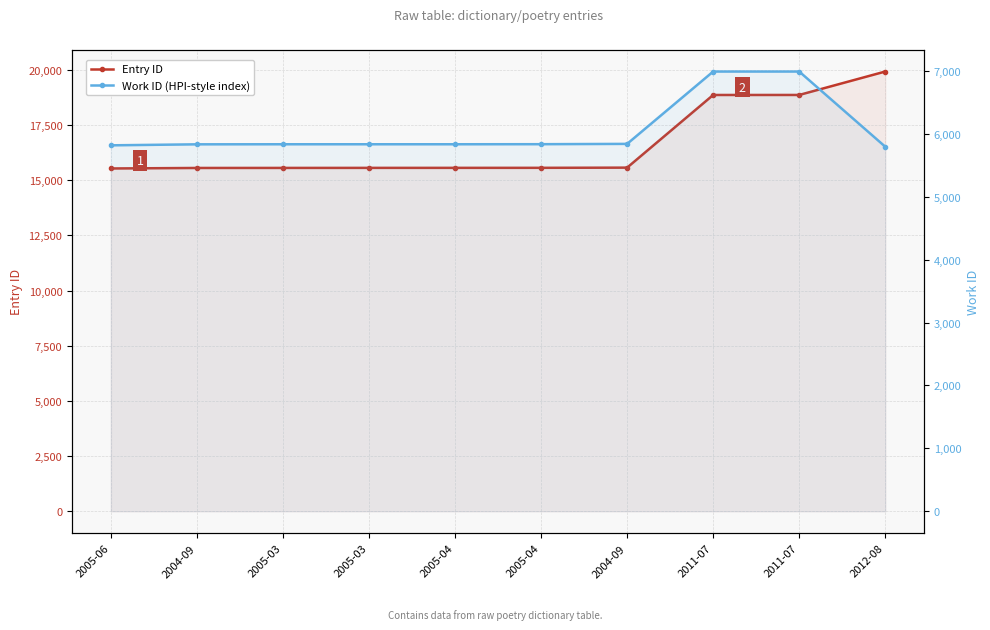

Which label corresponds to the smallest value in the chart?

2012-08